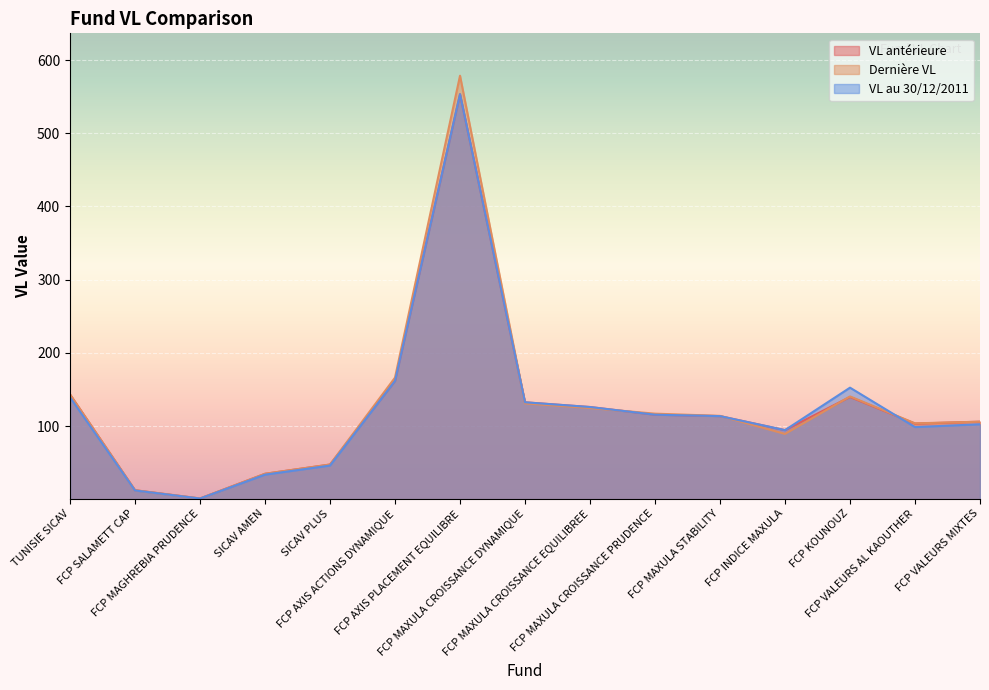

What are all the series names shown in the legend?

VL antérieure, Dernière VL, VL au 30/12/2011